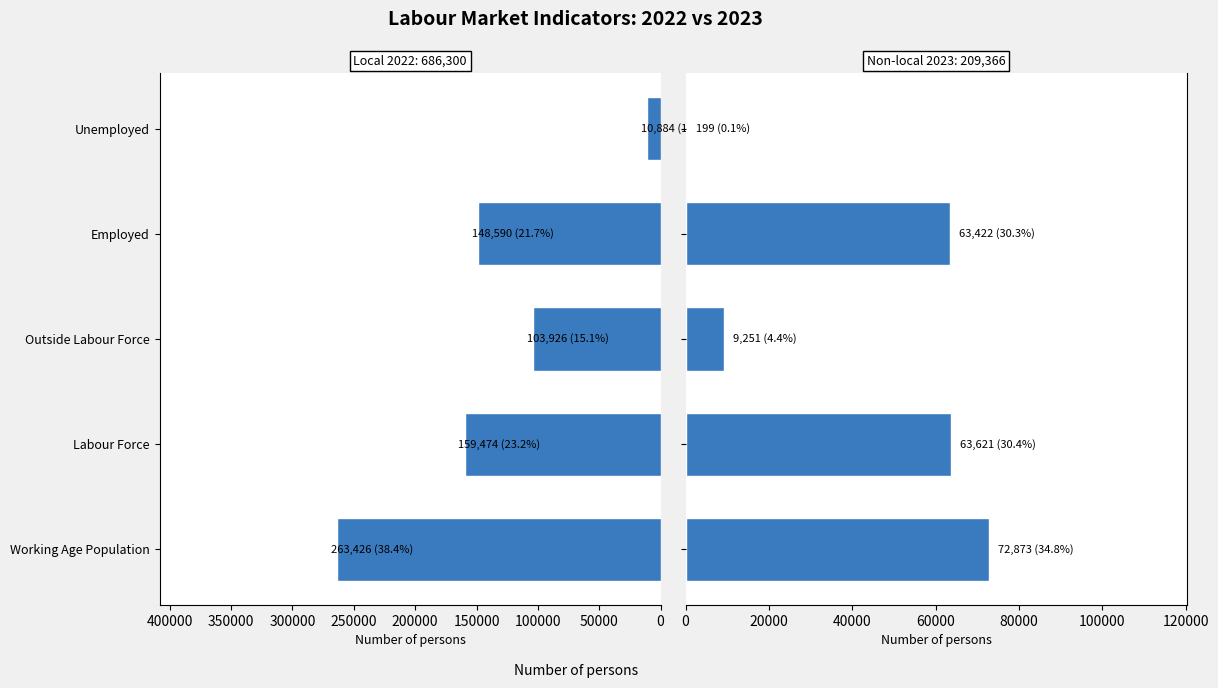

What is the value of the Non-local 2023 bar at the 2nd from the left?

63621